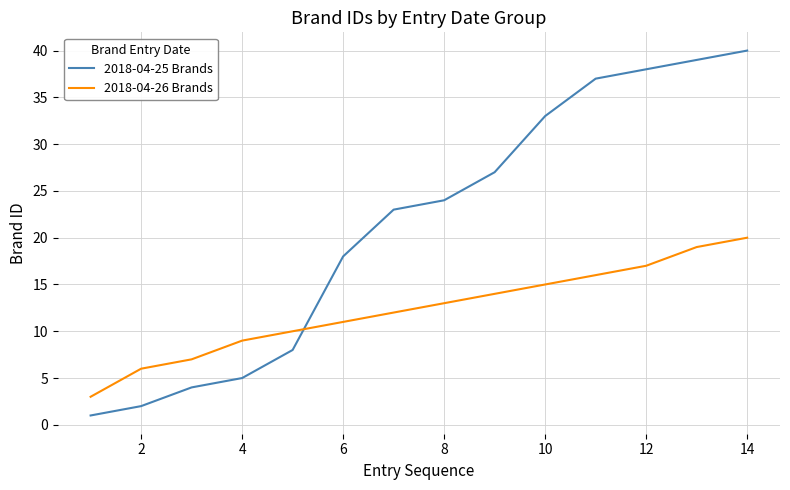

What is the difference between the maximum and minimum values in the 2018-04-25 Brands series?

39